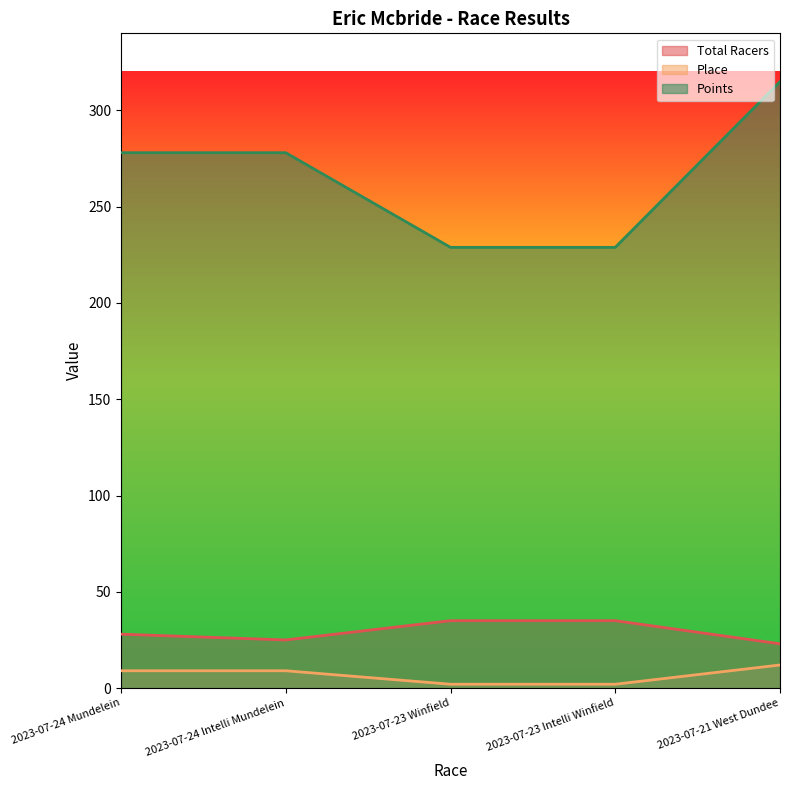

True or false: Total Racers and Points intersect in this chart.

False